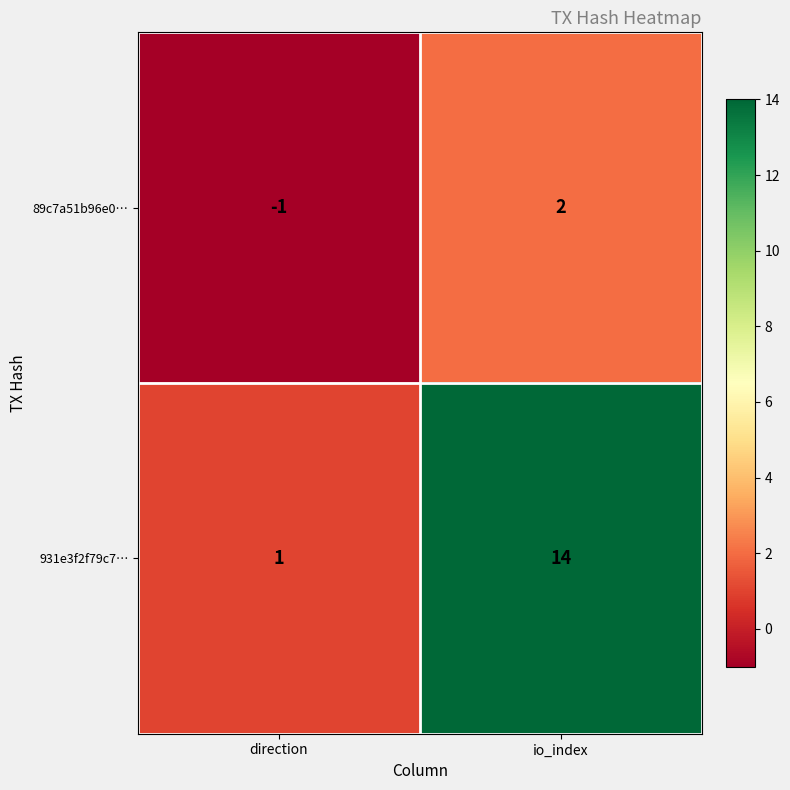

Between direction and io_index, which series saw the biggest shift?

931e3f2f79c7…